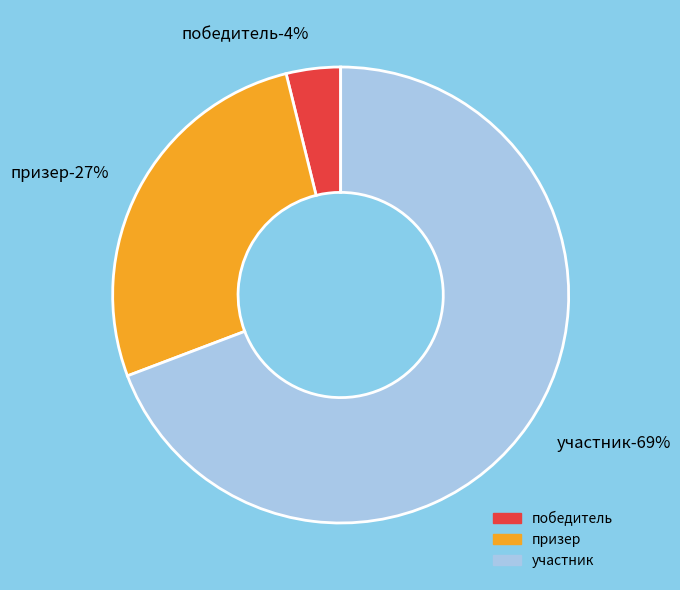

Between участник and победитель, which is larger?

участник